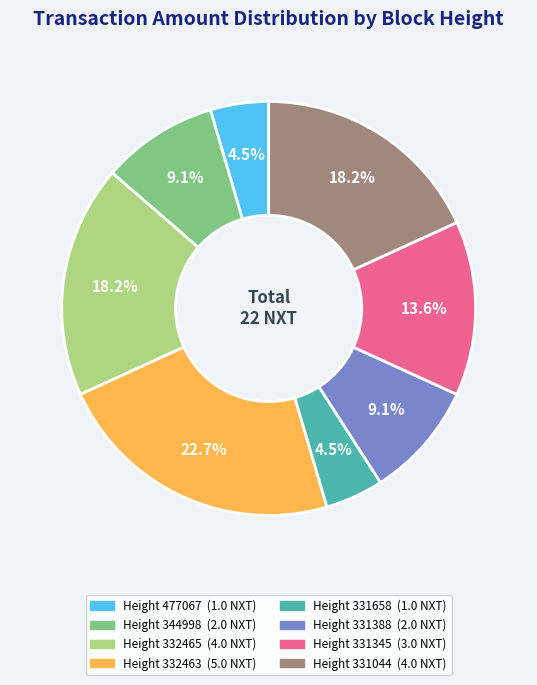

How many segments does this pie chart have?

8